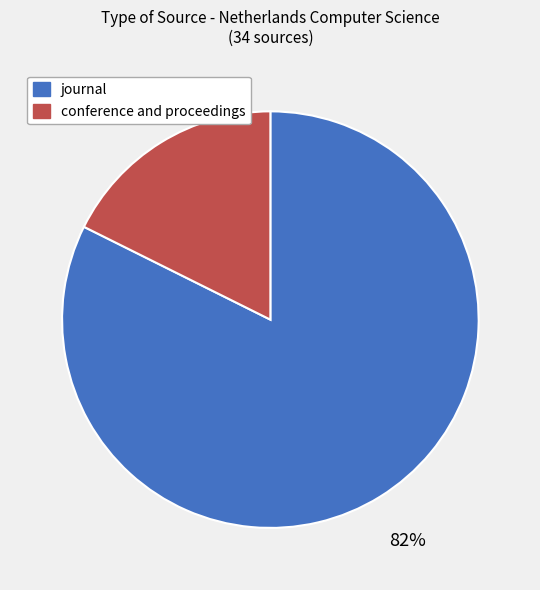

Count the number of slices in the pie.

2